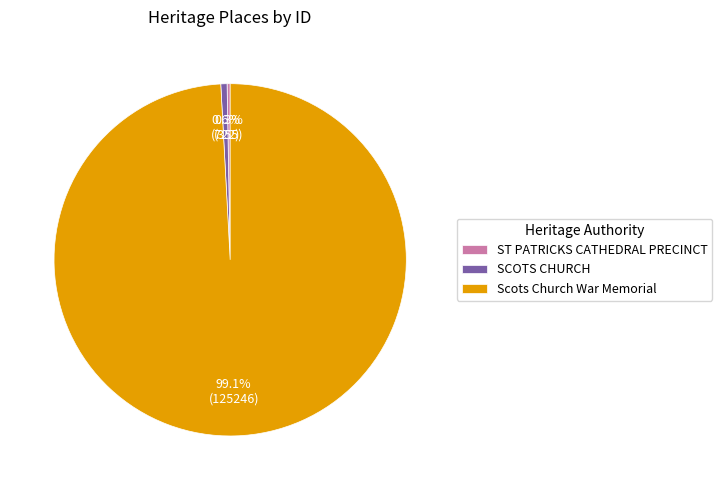

What is the largest slice in the pie chart?

Scots Church War Memorial